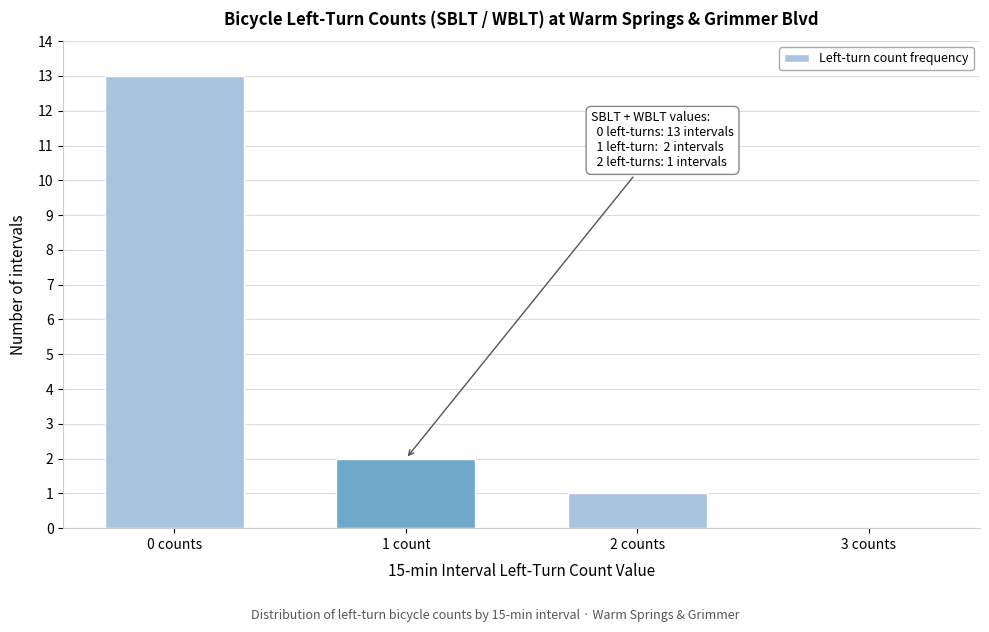

Reading left to right, transcribe all the data shown in this chart.

0 counts=13	1 count=2	2 counts=1	3 counts=0